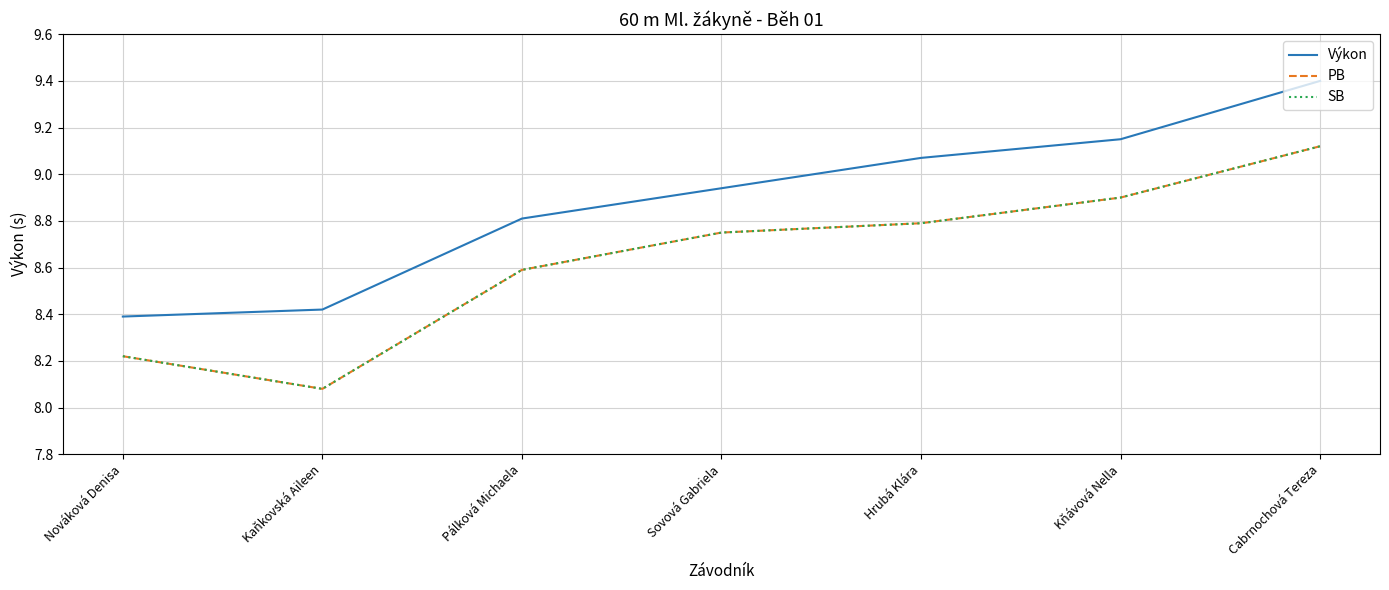

What is the average value of the PB series?

8.6